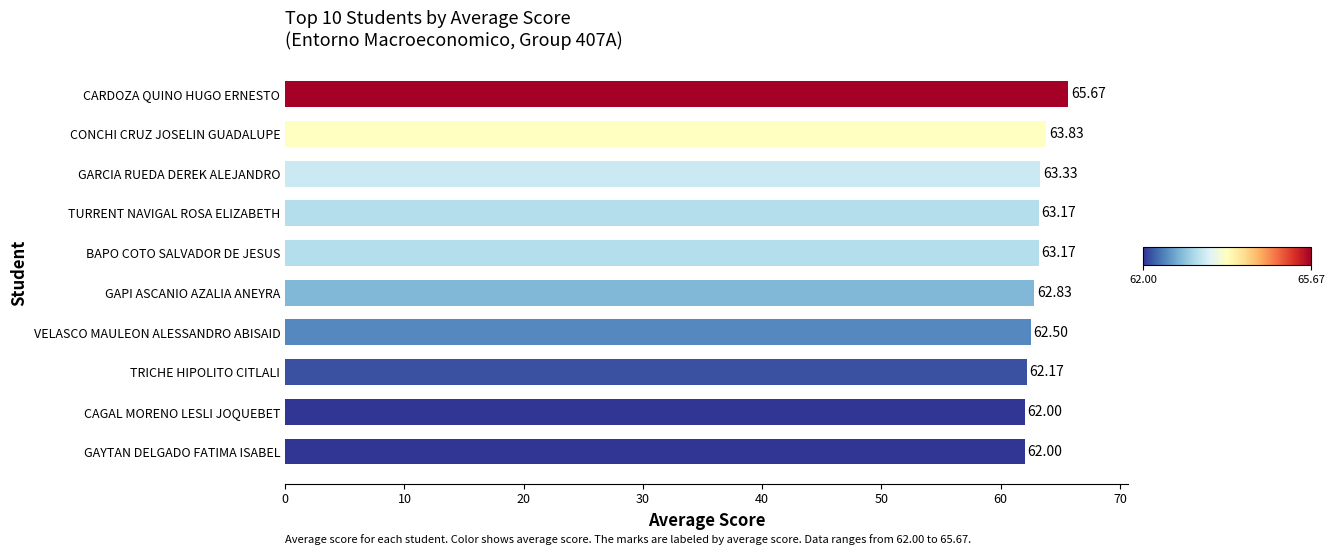

What is the change in value from TURRENT NAVIGAL ROSA ELIZABETH to CONCHI CRUZ JOSELIN GUADALUPE?

+0.7